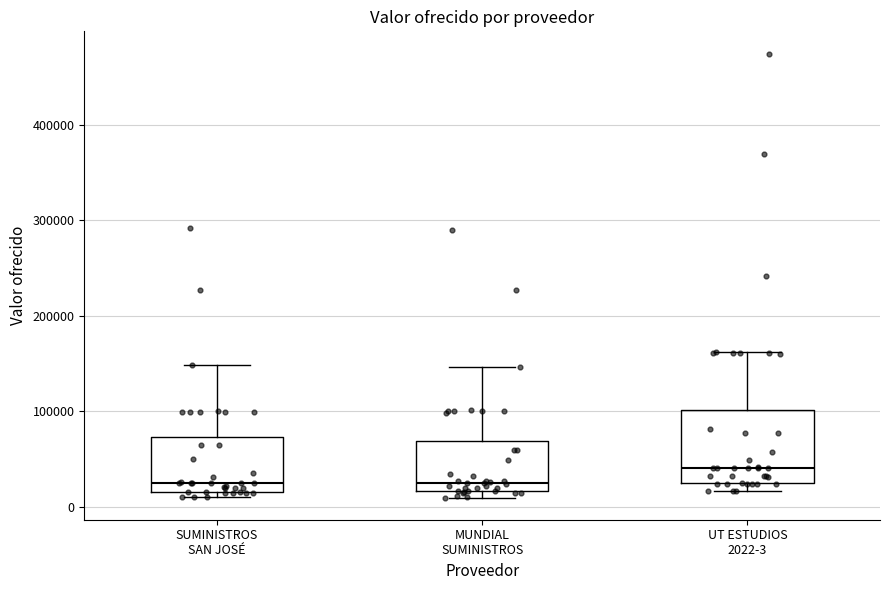

Reading left to right, read every box against the y-axis: the position of its median line, the range the box covers, and the ends of its whiskers. The values are not printed on the chart, so give them approximately, as read against the axis.

SUMINISTROS SAN JOSÉ: median 20000 (just above the box's lower edge), box 20000 to 70000, whiskers 10000 to 150000
MUNDIAL SUMINISTROS: median 30000, box 20000 to 70000, whiskers 10000 to 150000
UT ESTUDIOS 2022-3: median 40000, box 30000 to 100000, whiskers 20000 to 160000